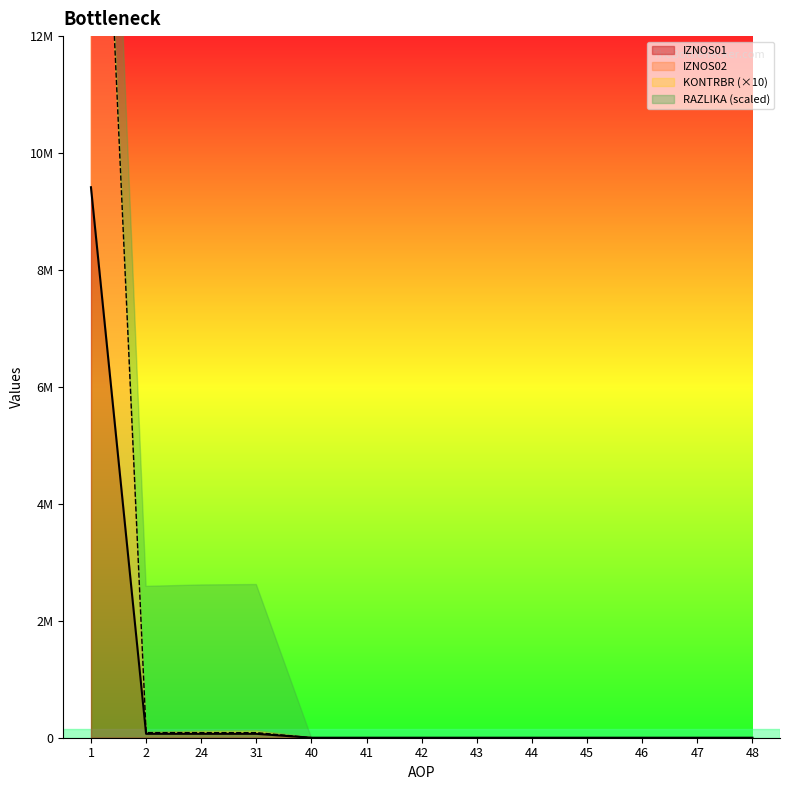

What is the maximum value shown in the chart?

11366900.8